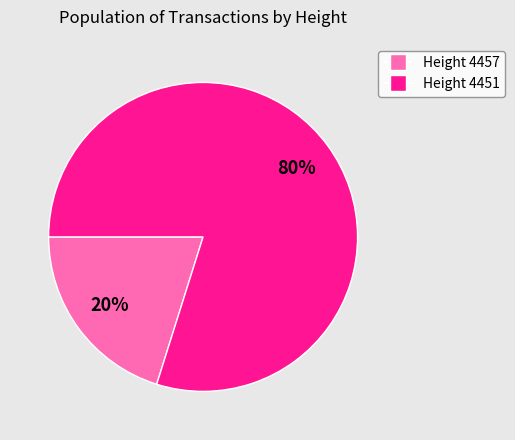

To the nearest percent, what is the average slice percentage?

50%